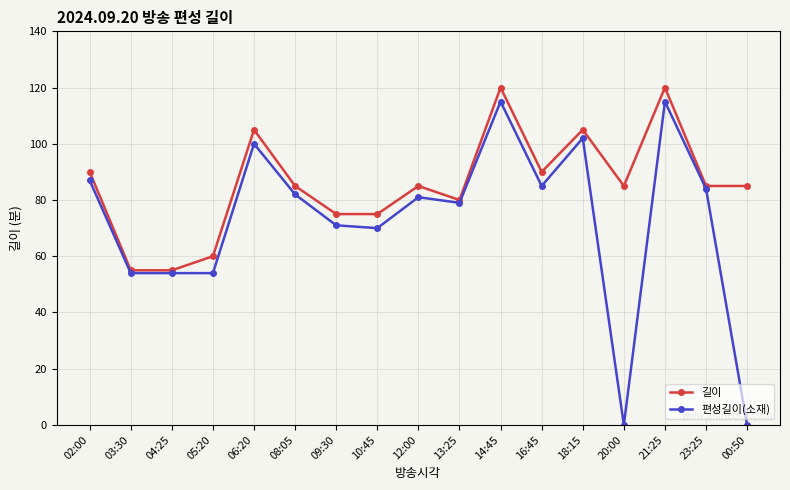

What is the total value across all series at 18:15?

207